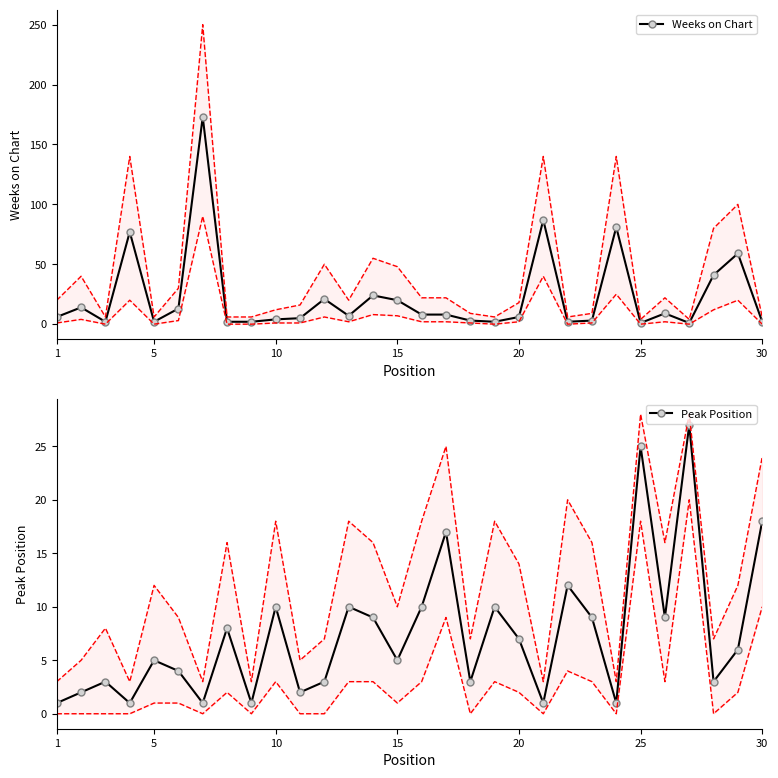

What is the greatest value displayed?

173